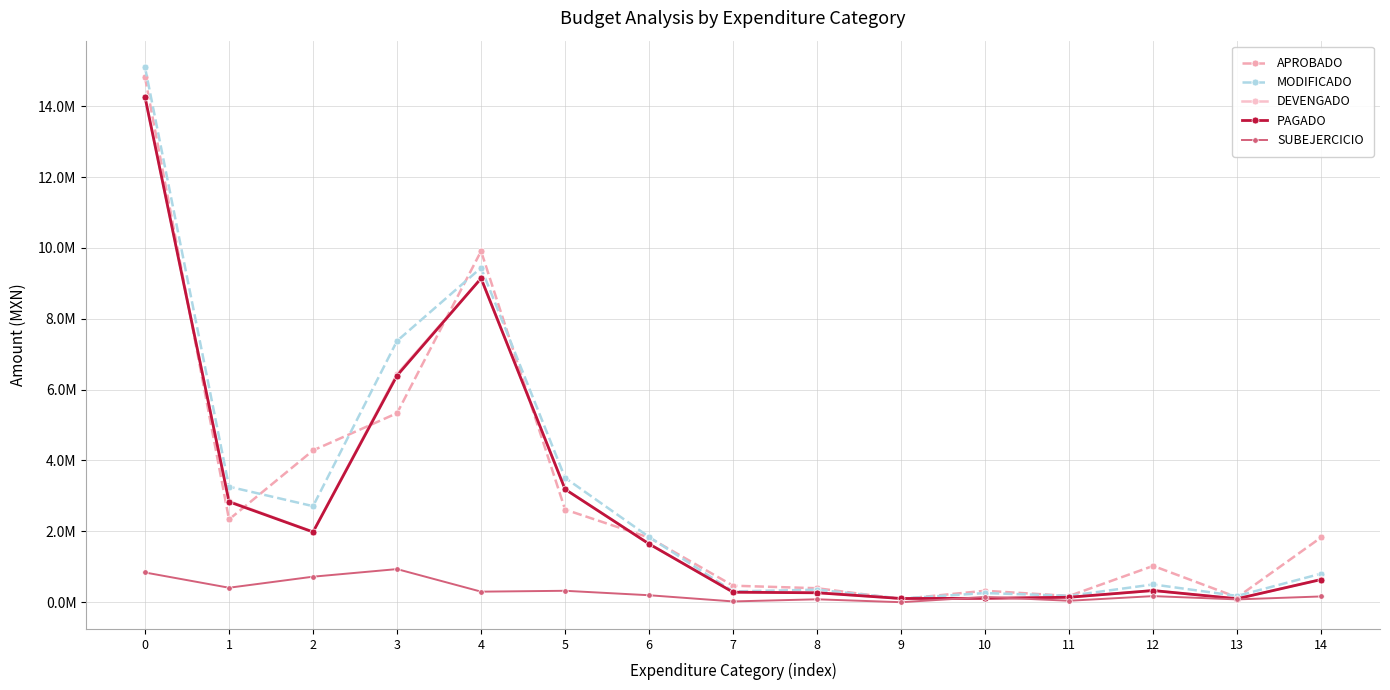

What is the difference between the second highest and second lowest values in the APROBADO series?

9770645.0